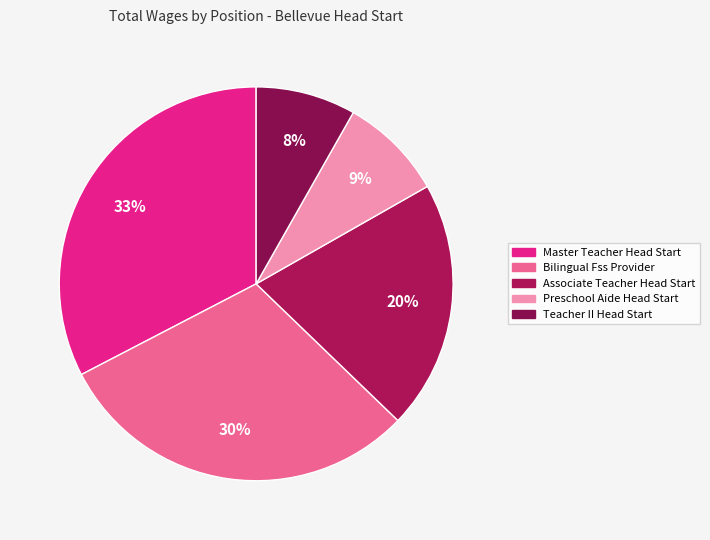

To the nearest percent, what percentage of the pie is Associate Teacher Head Start?

20%